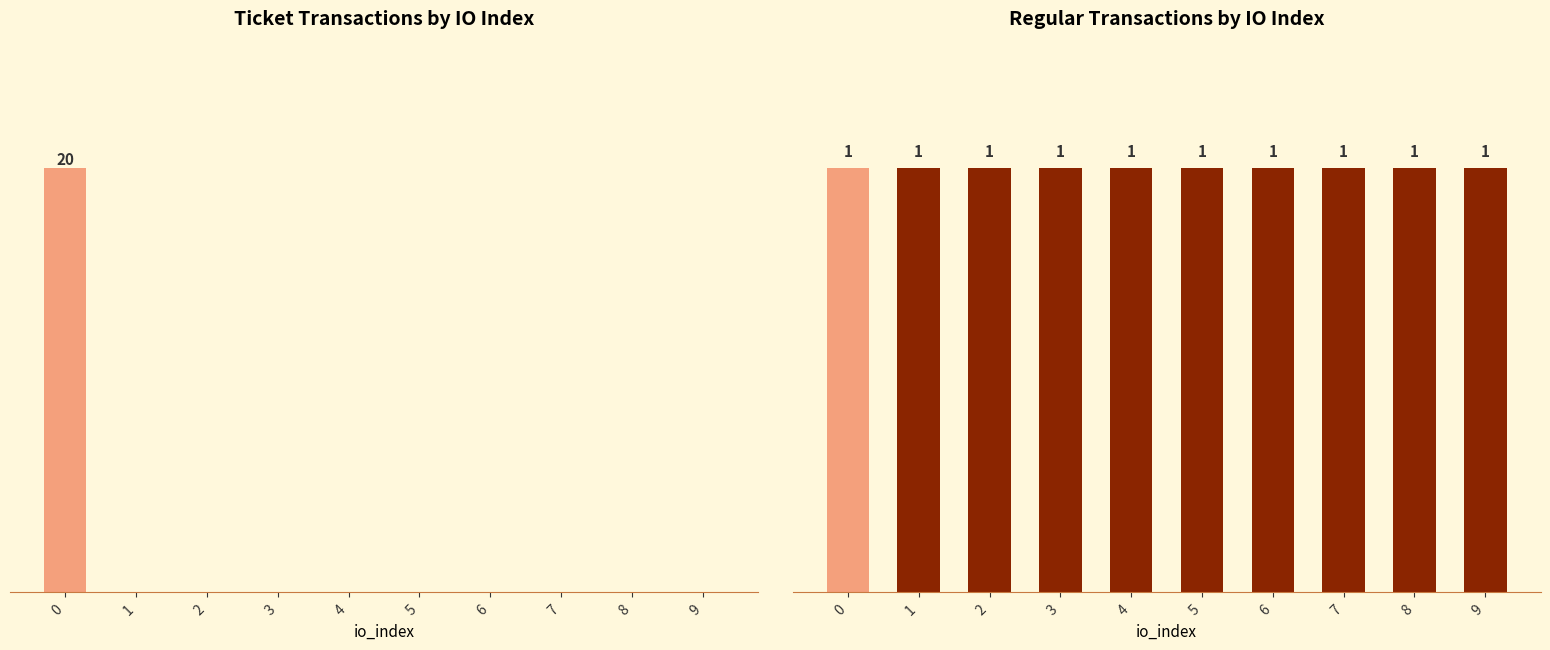

What is the value of the Ticket bar at the 1st from the left?

20